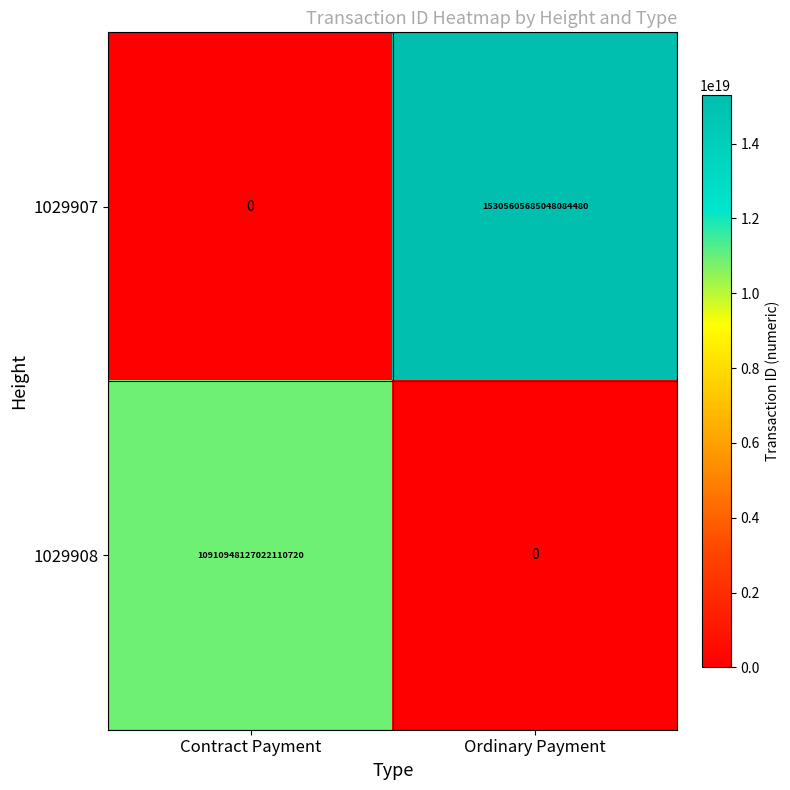

Rank the series by their average value, from lowest to highest.

1029908, 1029907